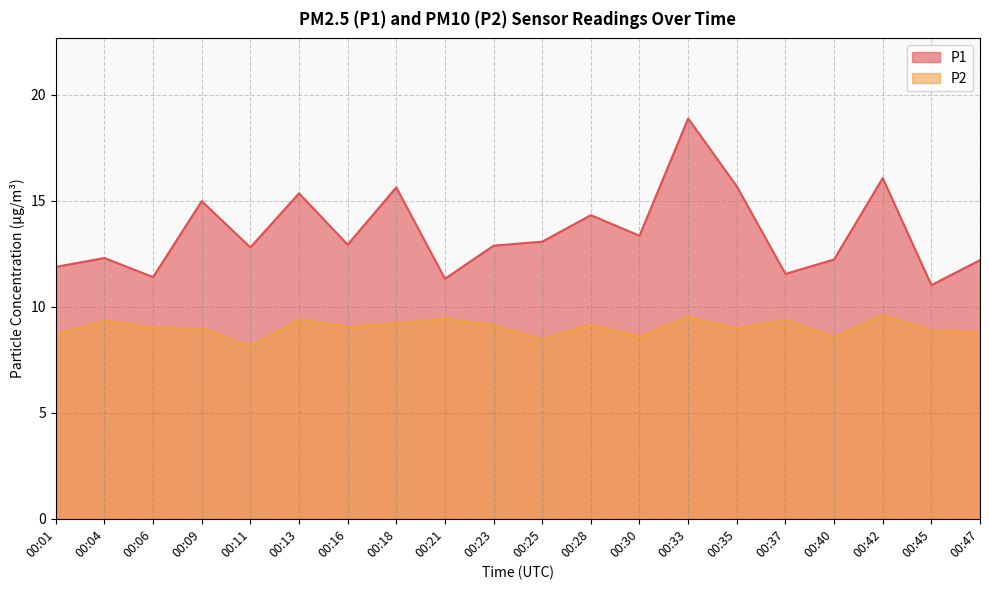

Reading left to right, transcribe all the data shown in this chart.

P1: 00:01=11.9	00:04=12.3	00:06=11.4	00:09=15.0	00:11=12.8	00:13=15.3	00:16=12.9	00:18=15.6	00:21=11.3	00:23=12.9	00:25=13.1	00:28=14.3	00:30=13.3	00:33=18.9	00:35=15.7	00:37=11.6	00:40=12.2	00:42=16.1	00:45=11.0	00:47=12.2
P2: 00:01=8.7	00:04=9.3	00:06=9.0	00:09=9.0	00:11=8.2	00:13=9.4	00:16=9.1	00:18=9.2	00:21=9.4	00:23=9.1	00:25=8.5	00:28=9.2	00:30=8.6	00:33=9.5	00:35=9.0	00:37=9.4	00:40=8.6	00:42=9.6	00:45=8.9	00:47=8.8